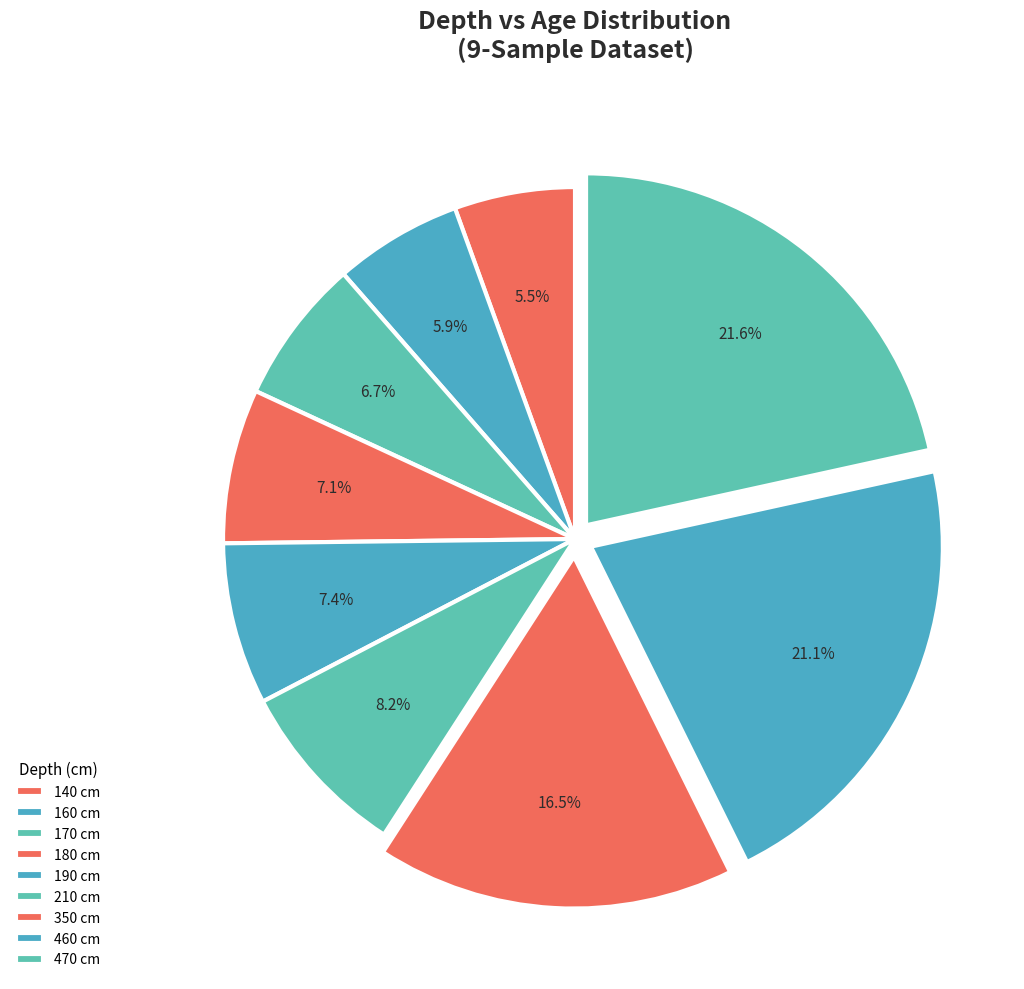

To the nearest percent, what is the difference between the 210 and 180 slice percentages?

1%